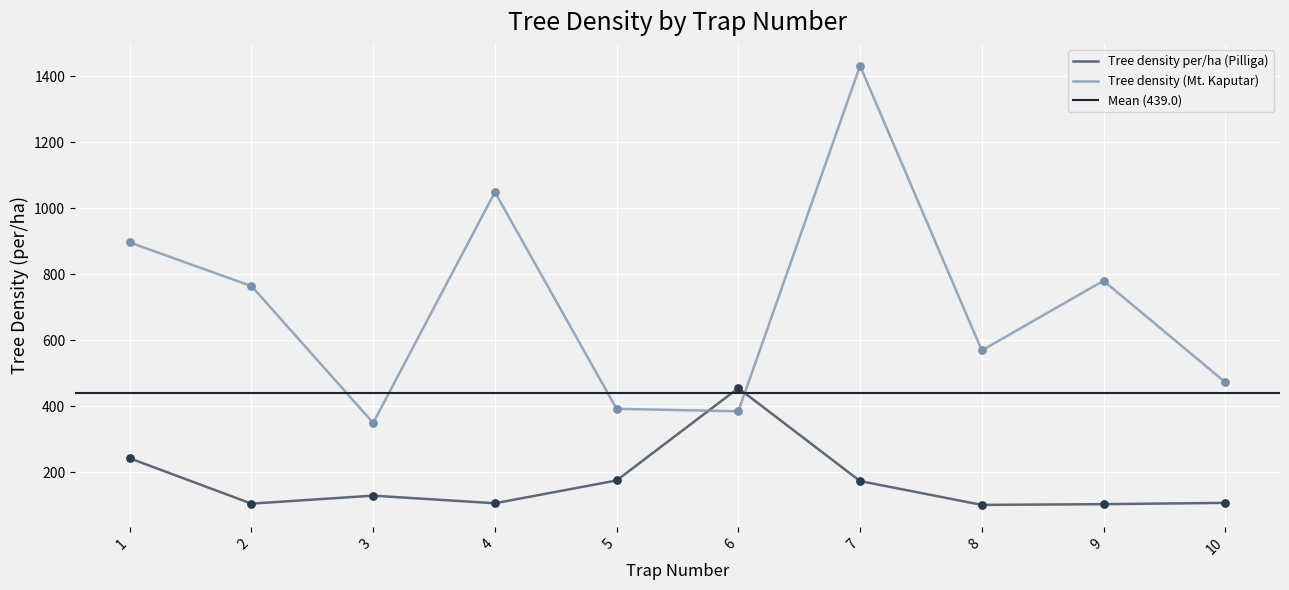

Is the value of Tree density per/ha (Pilliga) at 8 greater than the value of Tree density (Mt. Kaputar) at 10?

No